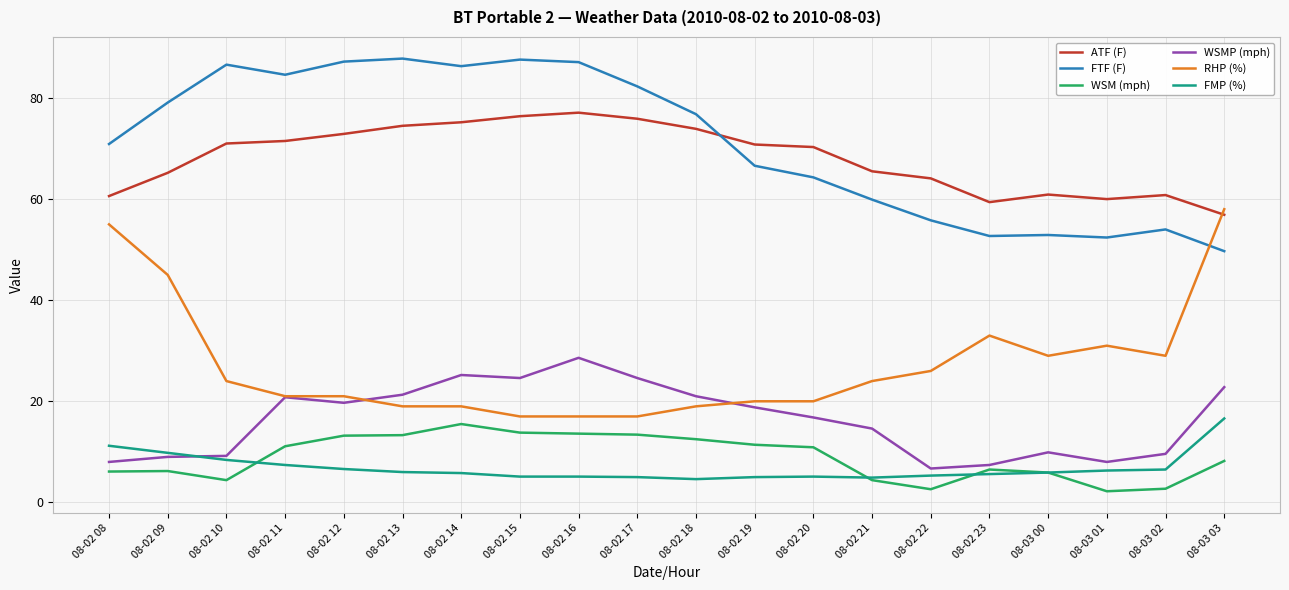

List the series in order of their peak value, highest first.

FTF (F), ATF (F), RHP (%), WSMP (mph), FMP (%), WSM (mph)